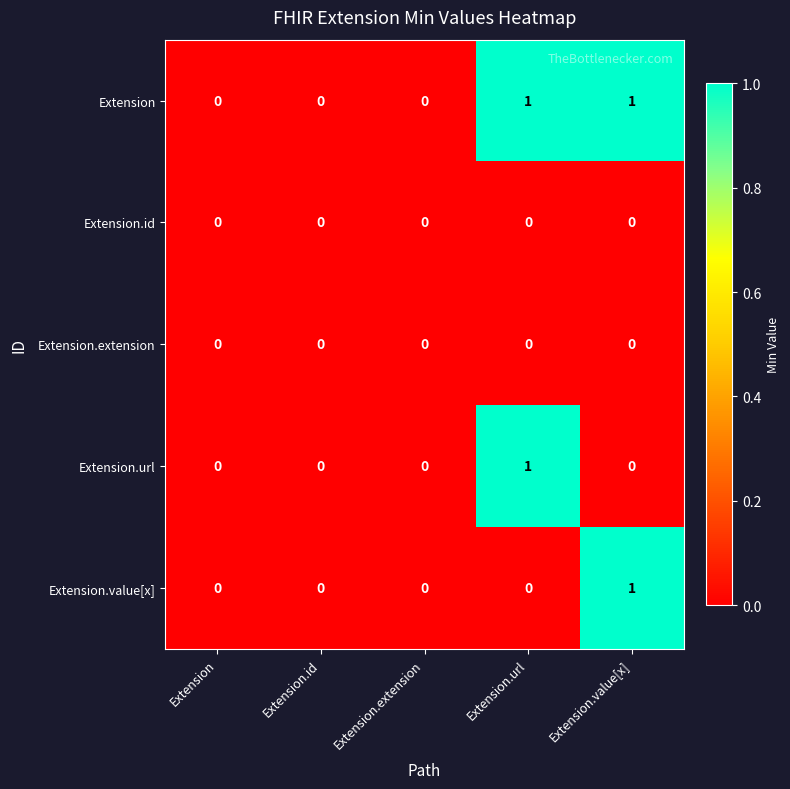

Count the Extension values in the range 0 to 1.

5